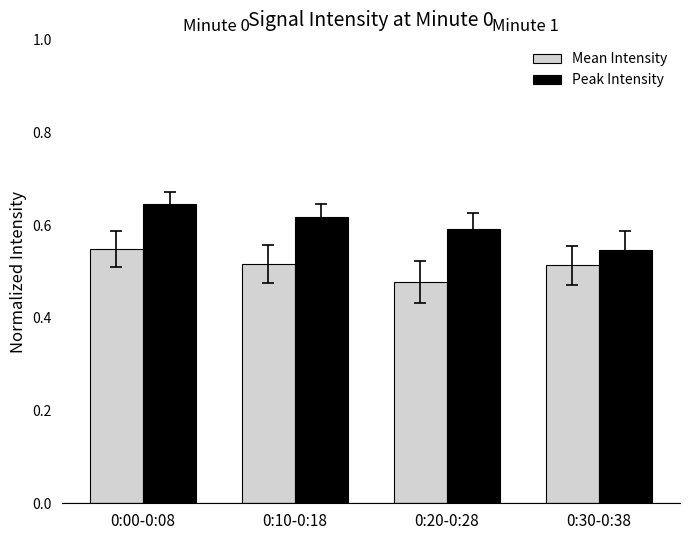

How many data points does each series have?

4